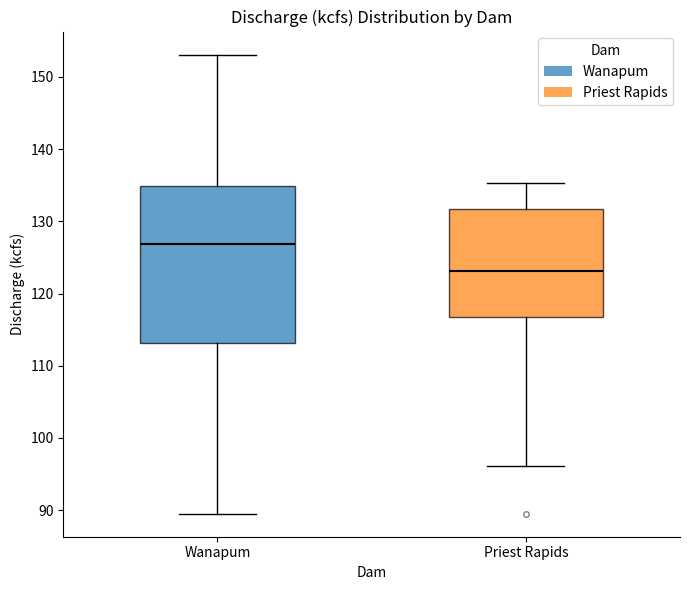

Where does the lower whisker of the box for Priest Rapids end on the y-axis? The values are not printed on the chart, so give them approximately, as read against the axis.

96